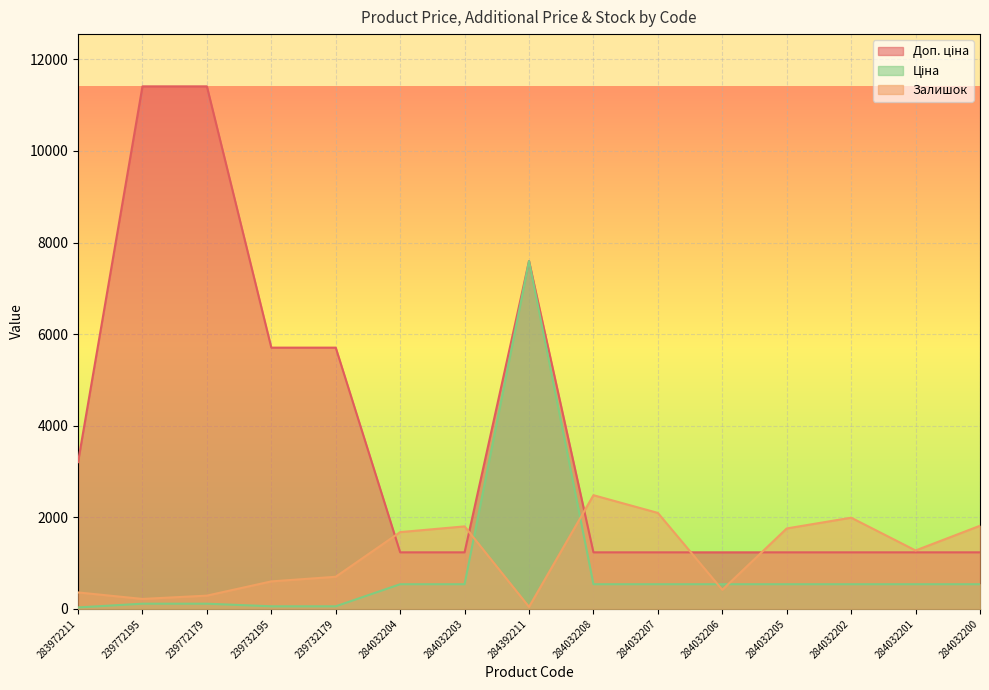

How many lines are shown in the chart?

3